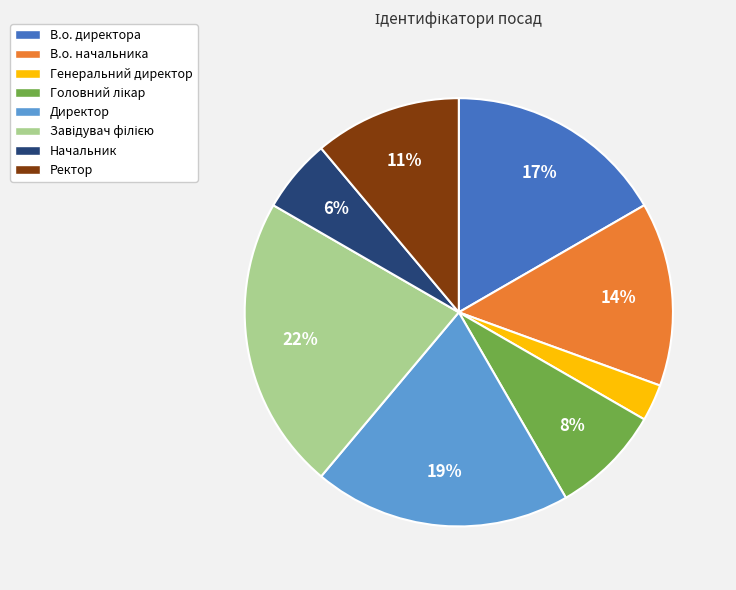

How many segments does this pie chart have?

8